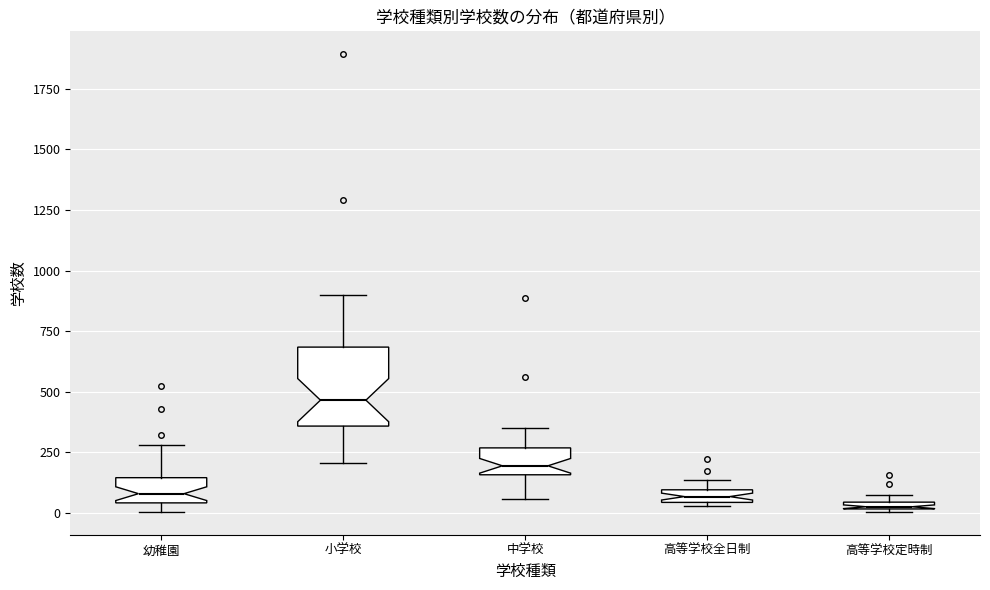

Which box is the tallest, from its lower edge to its upper edge?

小学校